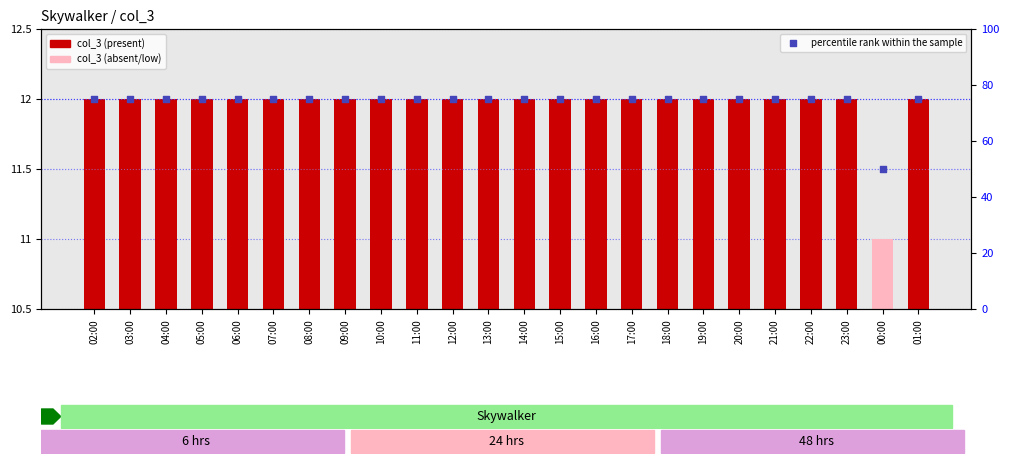

At which category is the sum across all series the highest?

02:00